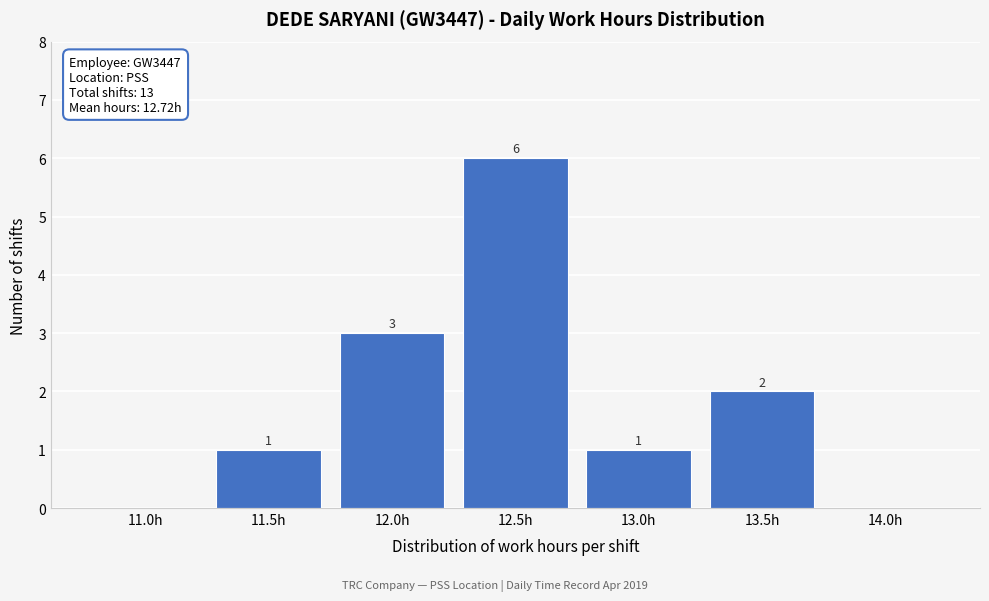

Reading left to right, extract all data points from this chart.

11.0h=0	11.5h=1	12.0h=3	12.5h=6	13.0h=1	13.5h=2	14.0h=0